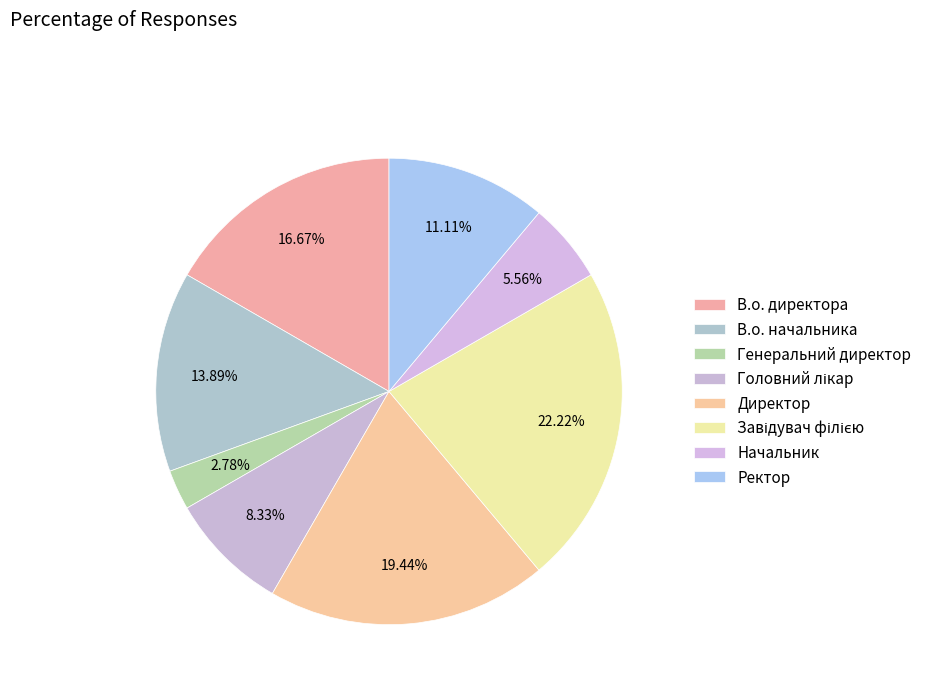

Which has a higher value, Головний лікар or Завідувач філією?

Завідувач філією